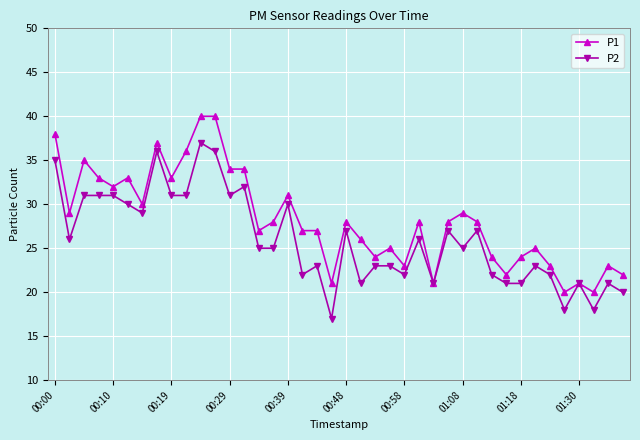

List the series in order of their peak value, highest first.

P1, P2